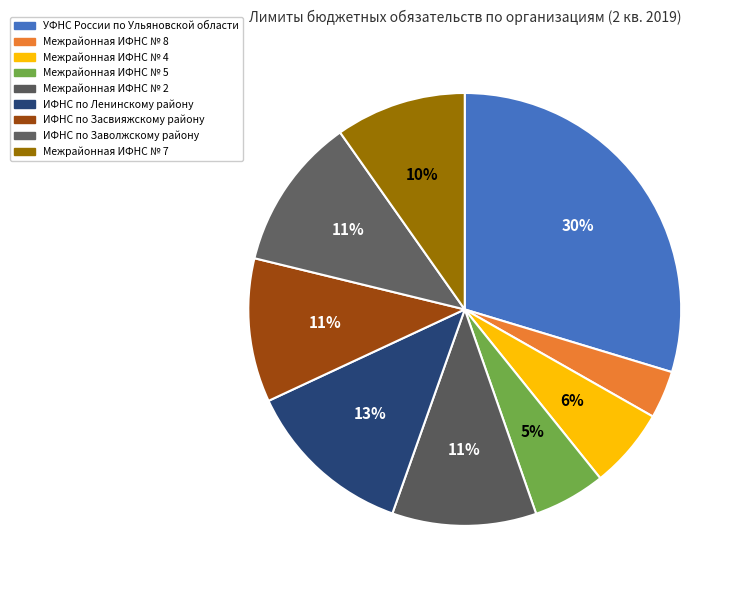

Is it true that Межрайонная ИФНС № 4 is 21% of the pie?

False